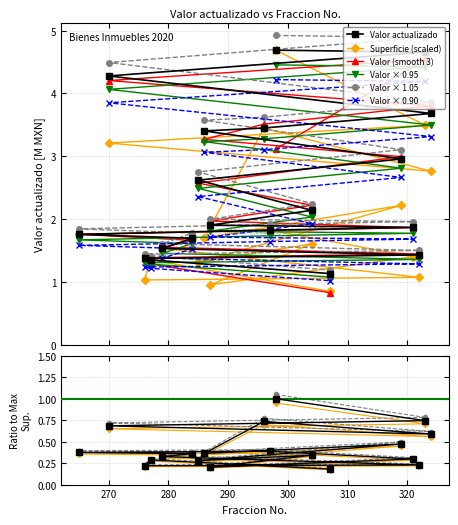

Which series ends up on top after the final intersection of Valor actualizado and Superficie mt2?

Superficie mt2